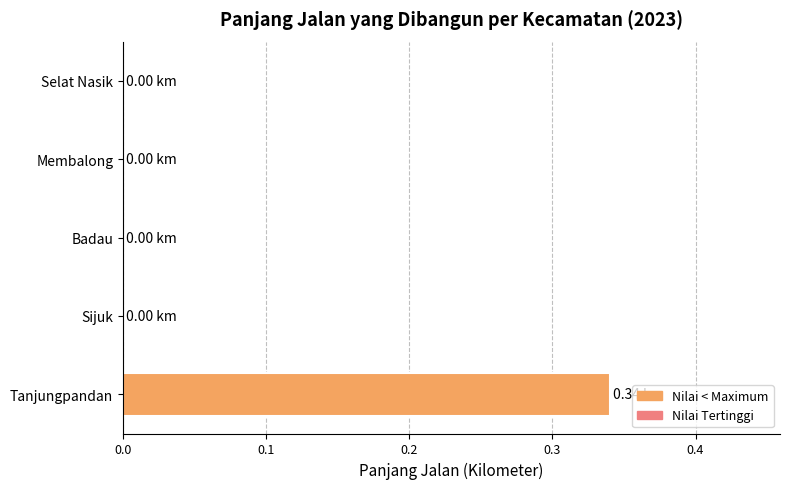

How many values are between 0 and 1?

5